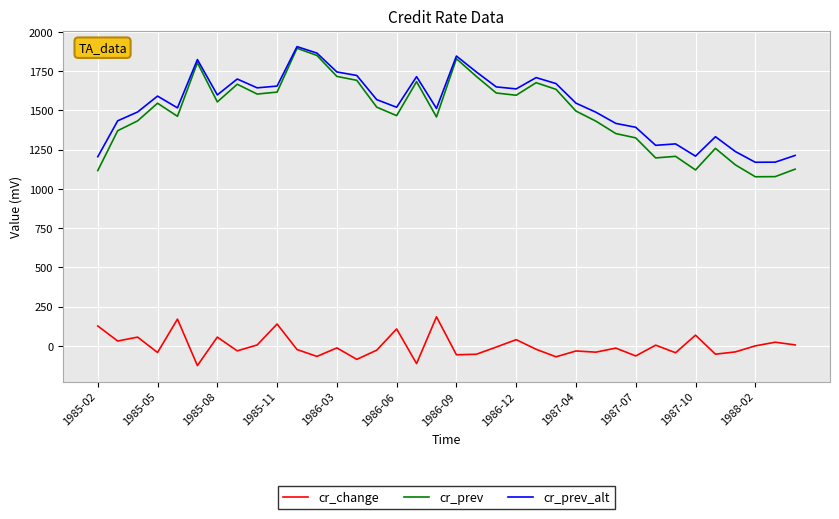

Which series has the widest spread of values?

cr_prev